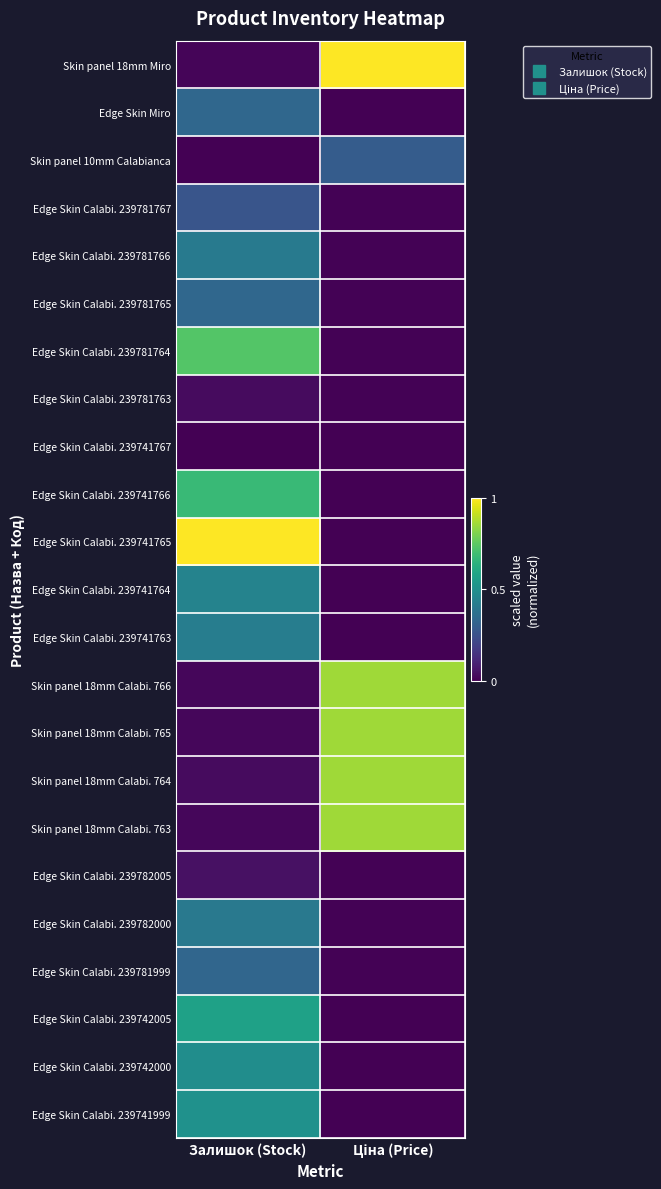

Rank the series at Залишок (Stock) from highest to lowest value.

Edge Skin Calabi. 239741765, Edge Skin Calabi. 239781764, Edge Skin Calabi. 239741766, Edge Skin Calabi. 239742005, Edge Skin Calabi. 239741999, Edge Skin Calabi. 239742000, Edge Skin Calabi. 239741764, Edge Skin Calabi. 239741763, Edge Skin Calabi. 239781766, Edge Skin Calabi. 239782000, Edge Skin Calabi. 239781765, Edge Skin Miro, Edge Skin Calabi. 239781999, Edge Skin Calabi. 239781767, Edge Skin Calabi. 239782005, Edge Skin Calabi. 239781763, Skin panel 18mm Calabi. 764, Skin panel 18mm Calabi. 765, Skin panel 18mm Calabi. 766, Skin panel 18mm Calabi. 763, Skin panel 18mm Miro, Skin panel 10mm Calabianca, Edge Skin Calabi. 239741767